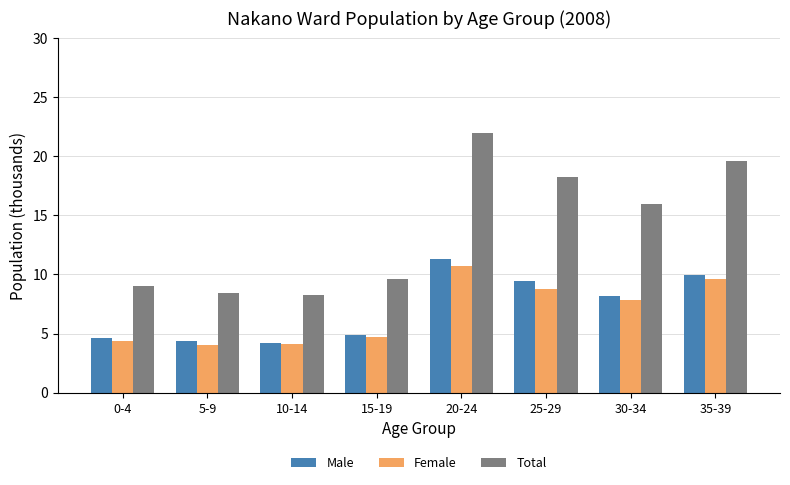

Is the value of Total at 10-14 greater than the value of Male at 10-14?

Yes